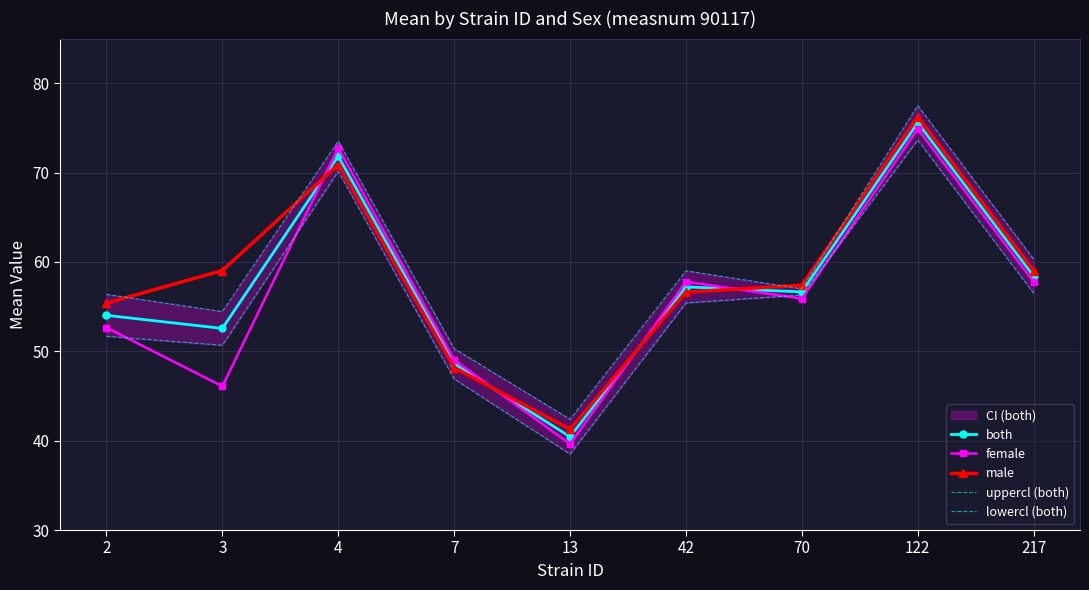

Read the both value at 42.

57.2